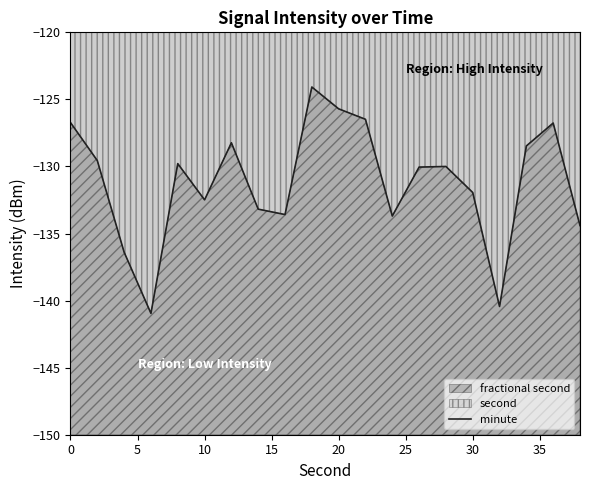

The value at 10 is -57.0. True or false?

False